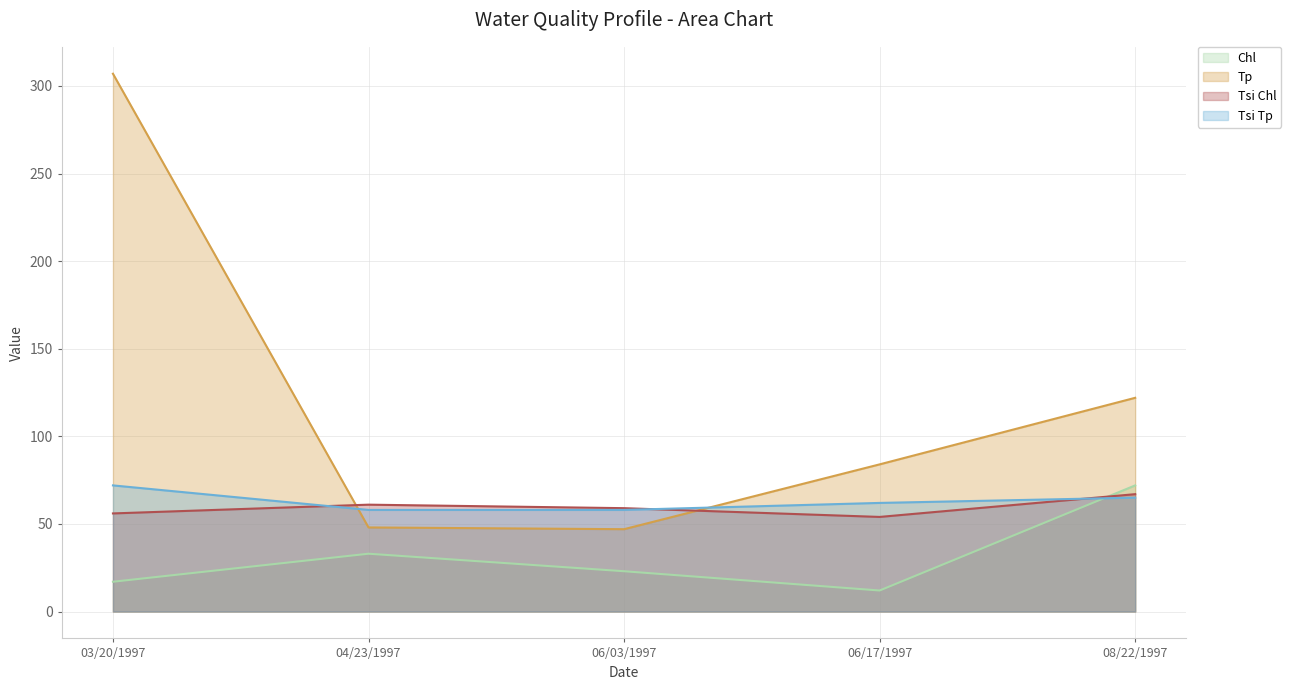

Count the Tsi Tp values in the range 58 to 65.

4